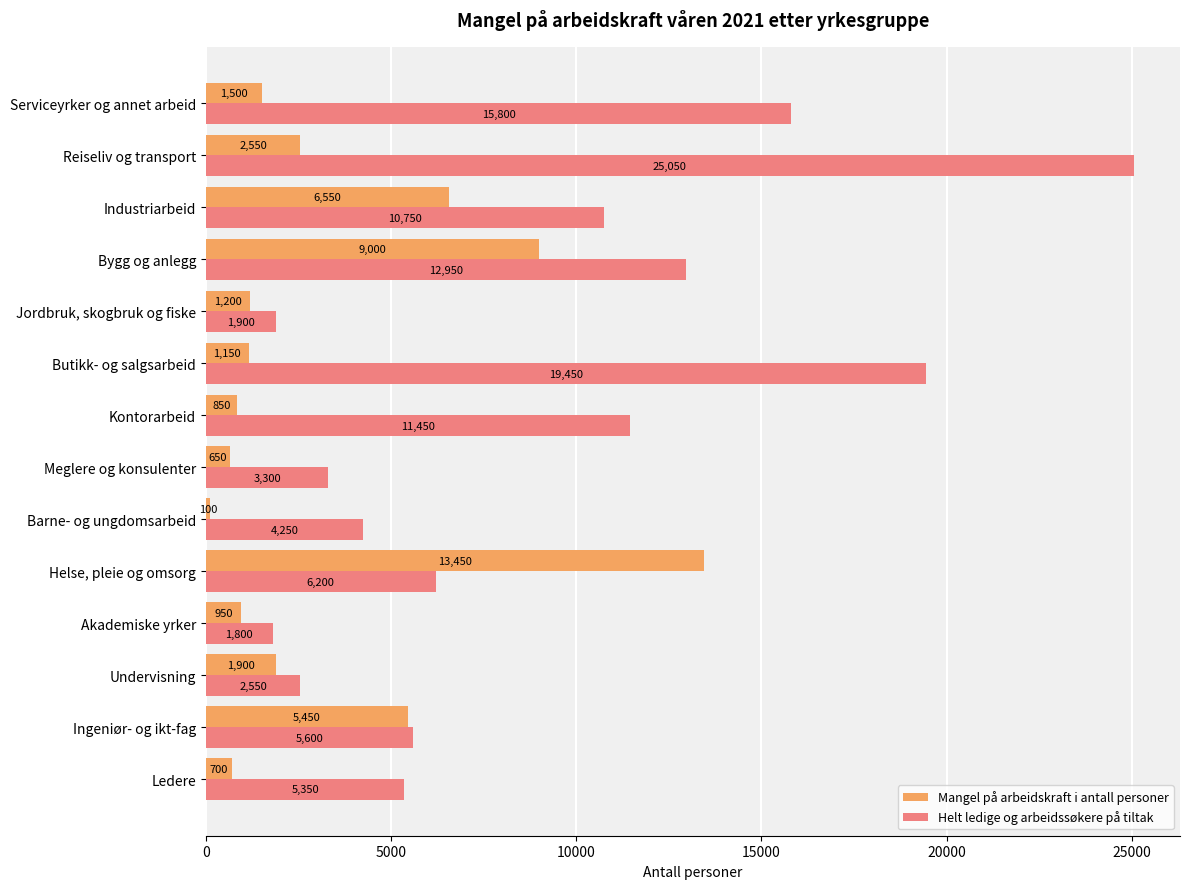

What is the smallest value displayed?

100